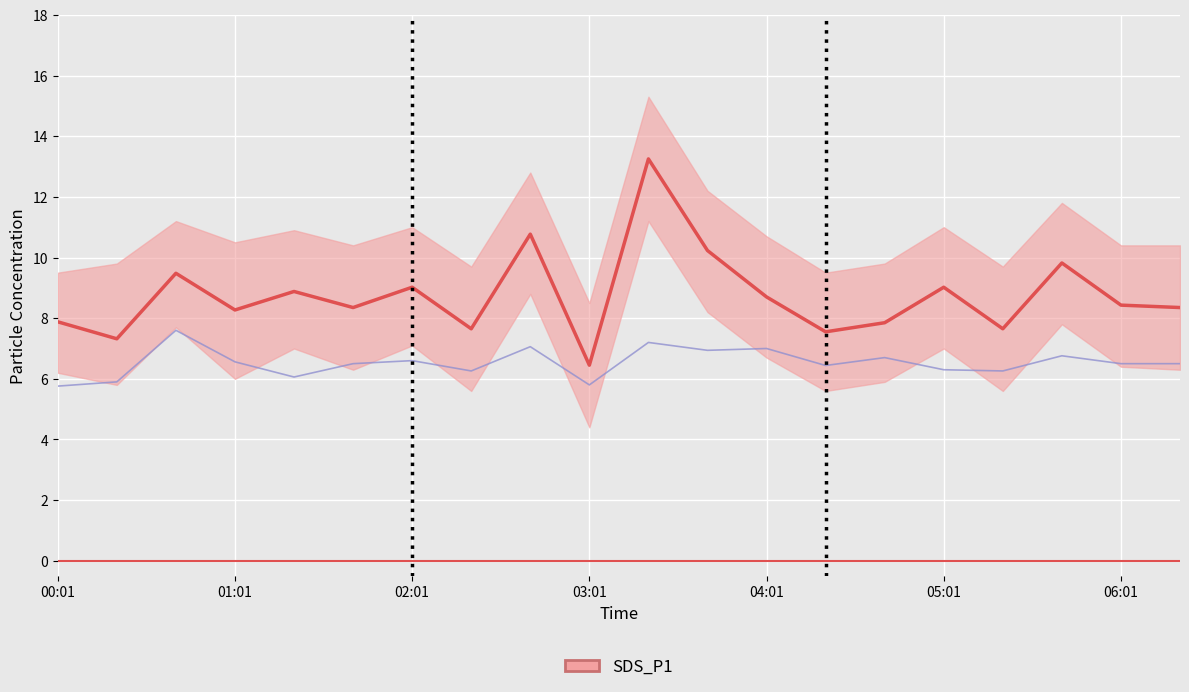

Is the value of SDS_P1 at 04:21 greater than the value of SDS_P2 at 04:21?

Yes